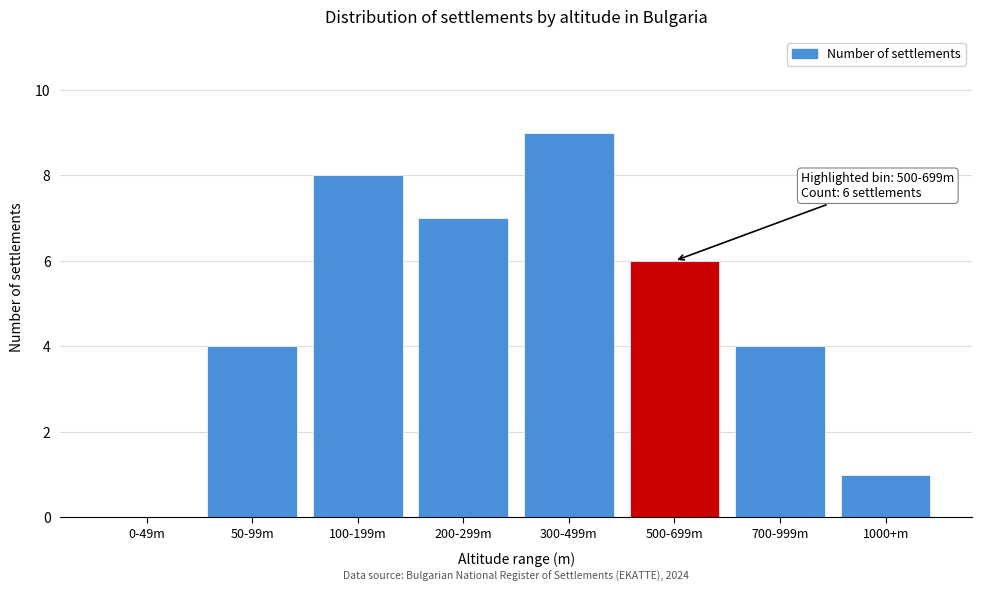

Reading left to right, what are all the values shown in this chart?

0-49m=0	50-99m=4	100-199m=8	200-299m=7	300-499m=9	500-699m=6	700-999m=4	1000+m=1